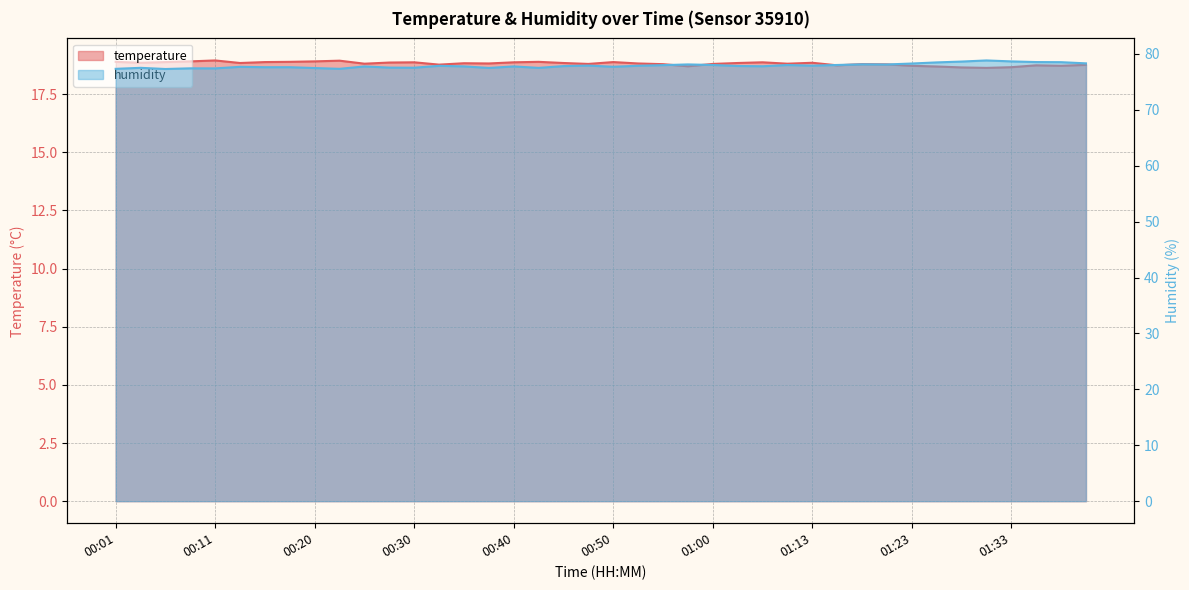

Reading left to right, extract all data points from this chart.

temperature: 00:01=18.9	00:03=18.9	00:06=18.9	00:08=18.9	00:11=18.9	00:13=18.8	00:15=18.9	00:18=18.9	00:20=18.9	00:23=18.9	00:25=18.8	00:28=18.9	00:30=18.9	00:33=18.8	00:35=18.8	00:37=18.8	00:40=18.9	00:42=18.9	00:45=18.8	00:47=18.8	00:50=18.9	00:52=18.8	00:55=18.8	00:57=18.7	01:00=18.8	01:02=18.8	01:05=18.9	01:10=18.8	01:13=18.9	01:16=18.7	01:18=18.8	01:21=18.8	01:23=18.7	01:26=18.7	01:28=18.6	01:31=18.6	01:33=18.7	01:36=18.7	01:38=18.7	01:41=18.8
humidity: 00:01=77.3	00:03=77.5	00:06=77.3	00:08=77.4	00:11=77.4	00:13=77.7	00:15=77.6	00:18=77.6	00:20=77.5	00:23=77.3	00:25=77.8	00:28=77.5	00:30=77.5	00:33=77.9	00:35=77.8	00:37=77.5	00:40=77.8	00:42=77.5	00:45=77.8	00:47=77.9	00:50=77.7	00:52=77.9	00:55=78.0	00:57=78.1	01:00=78.0	01:02=77.8	01:05=77.8	01:10=78.0	01:13=77.9	01:16=78.0	01:18=78.1	01:21=78.1	01:23=78.3	01:26=78.5	01:28=78.6	01:31=78.8	01:33=78.7	01:36=78.5	01:38=78.5	01:41=78.3